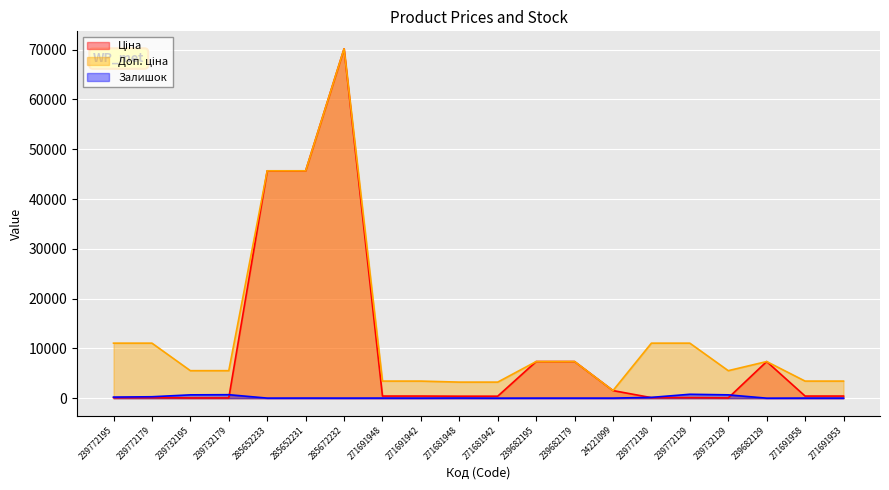

At which label does Залишок first exceed 22?

239772195